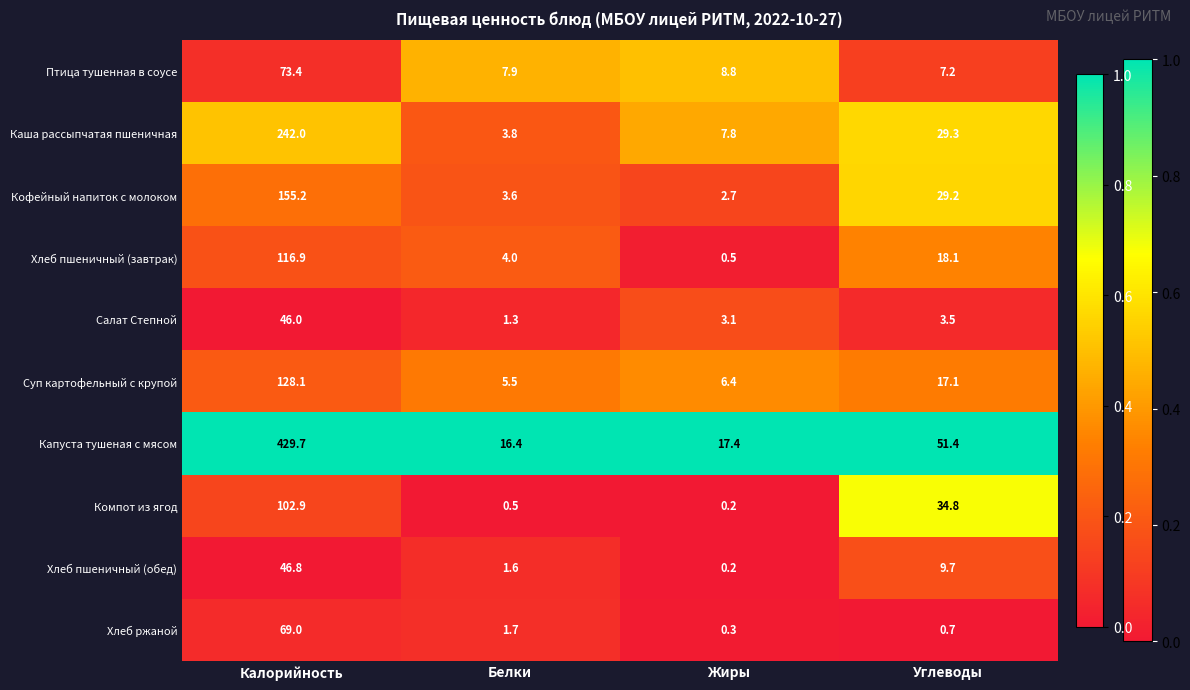

How many categories are shown in the chart?

4